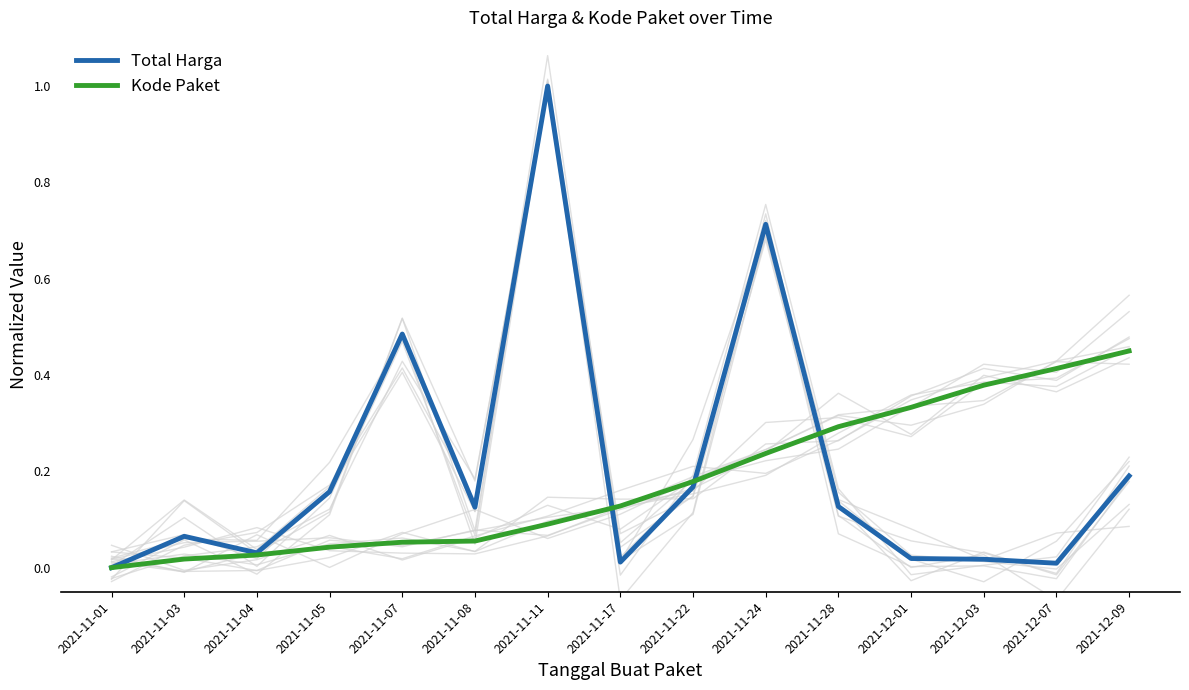

At which category does the chart reach its peak across all series?

2021-11-11